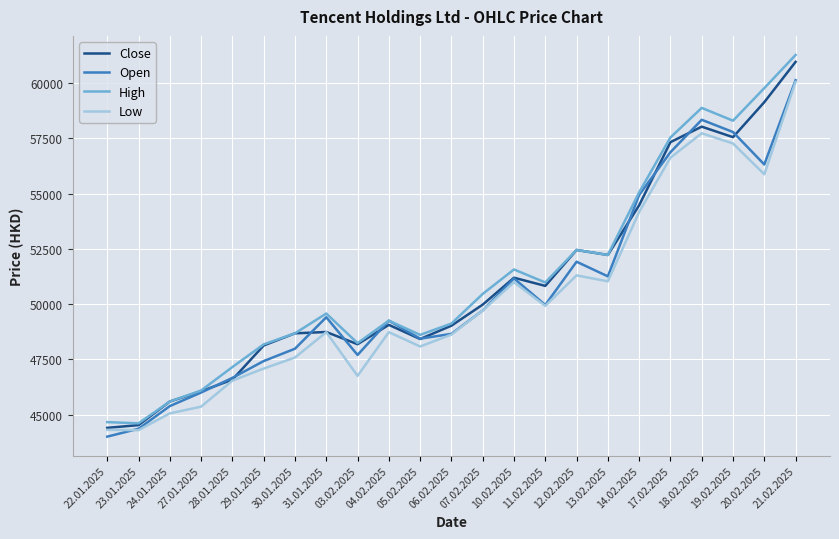

Where is the first local maximum for Low?

31.01.2025